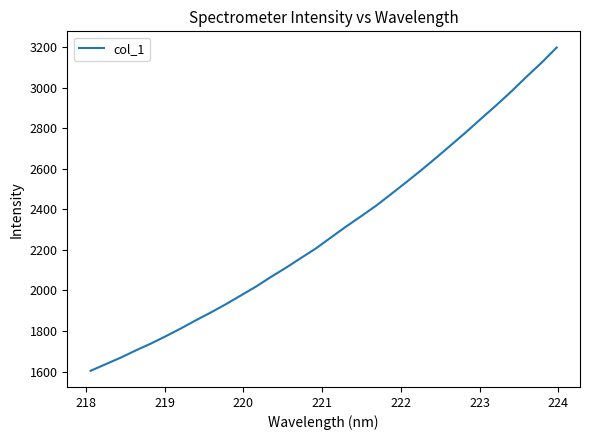

Reading left to right, list all the values displayed in this chart.

1603.5	1636.0	1668.4	1703.9	1737.5	1774.1	1812.4	1852.8	1891.4	1932.3	1975.5	2019.2	2066.8	2112.3	2160.5	2208.0	2262.2	2315.4	2366.4	2418.5	2476.0	2534.0	2593.6	2655.3	2718.5	2782.2	2848.7	2913.9	2982.1	3053.7	3122.8	3197.2